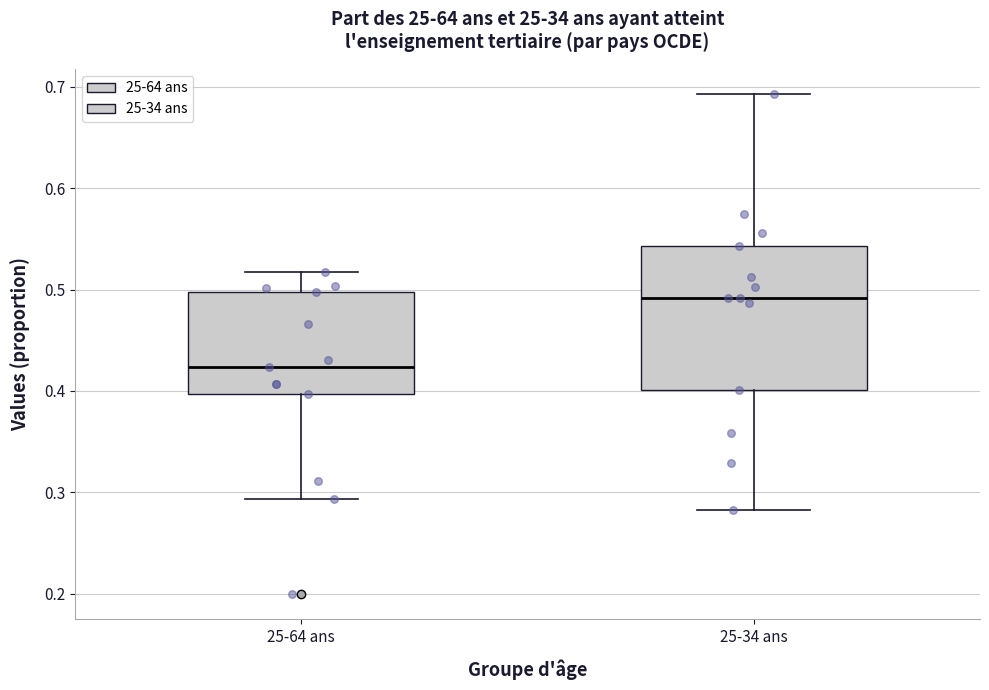

Which box has the lowest median line?

25-64 ans